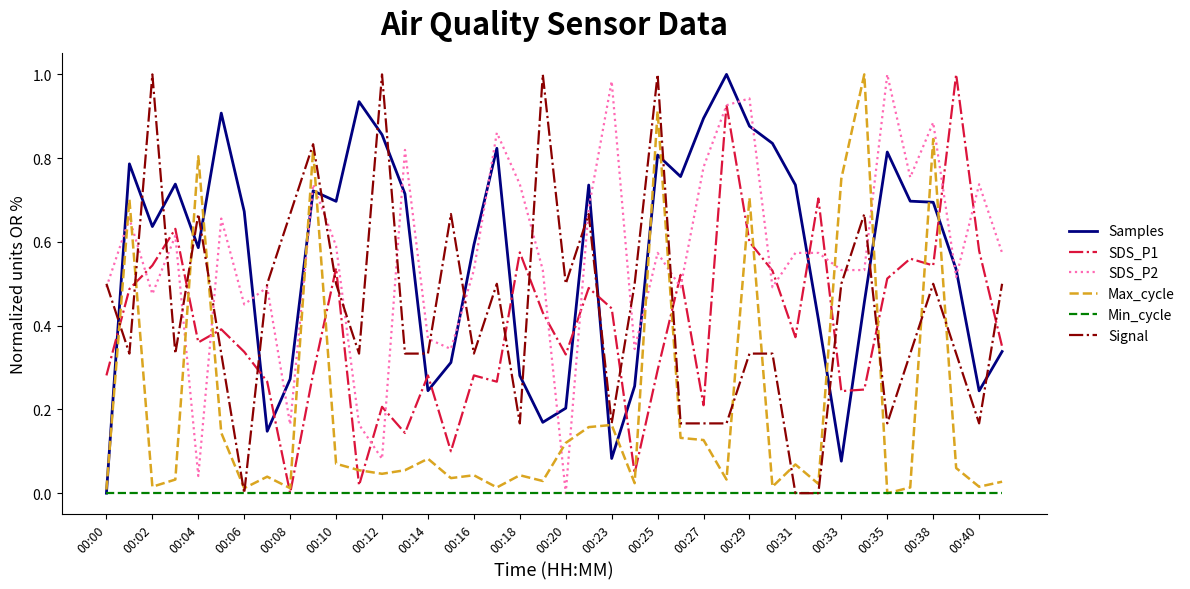

The SDS_P1 series shows 0.3 at 00:23. True or false?

False